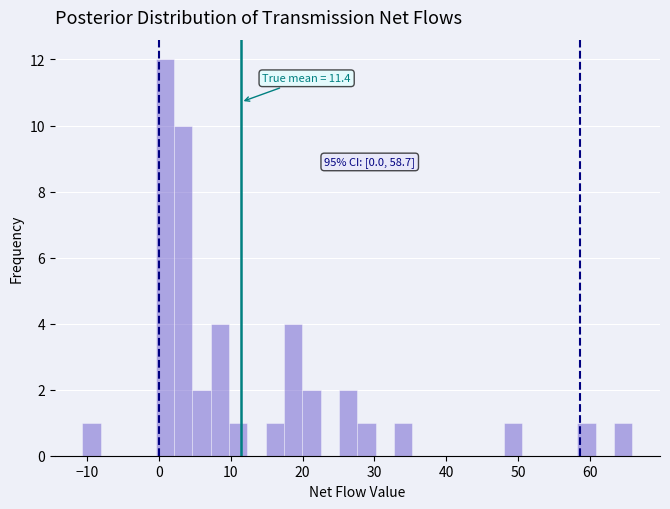

Around what value on the x-axis is the tallest bar? Give the approximate position of its centre, as read against the axis.

1